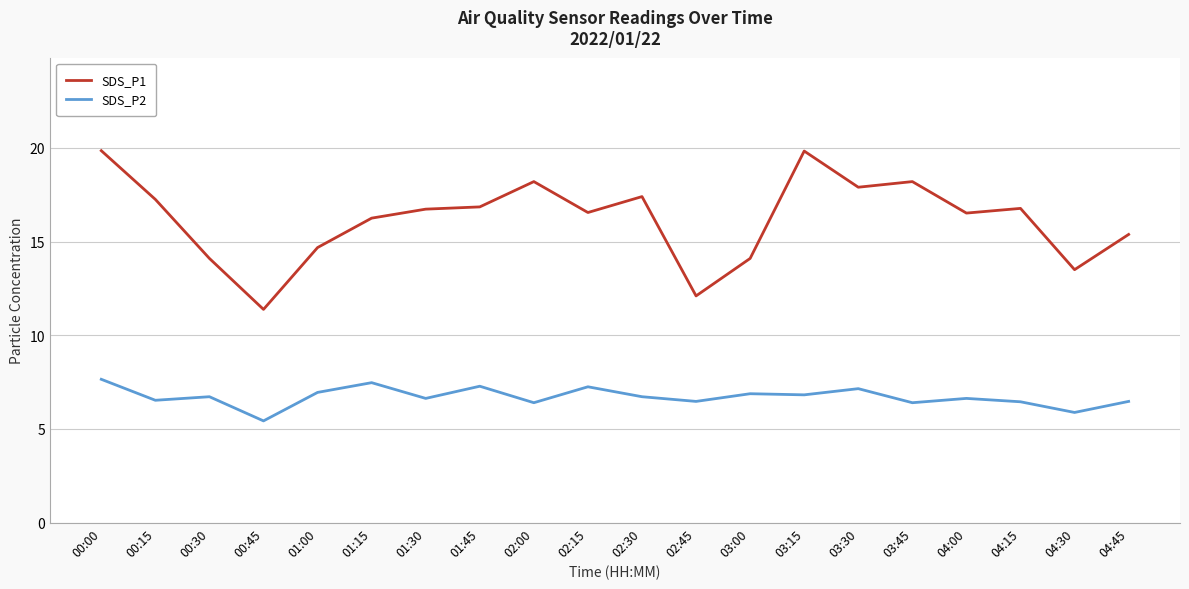

List the series in order of their overall mean, highest first.

SDS_P1, SDS_P2